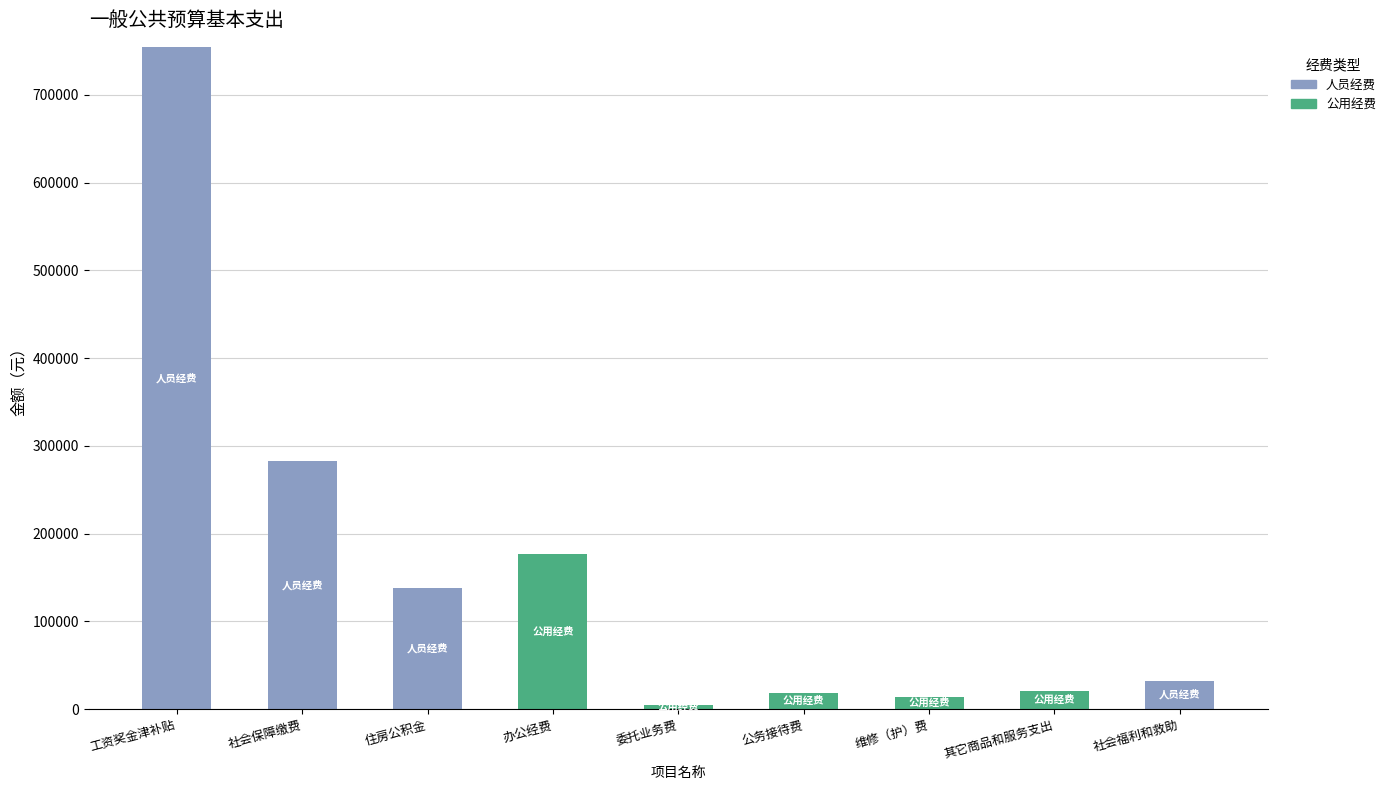

What is the total value across all series at 住房公积金?

137660.9